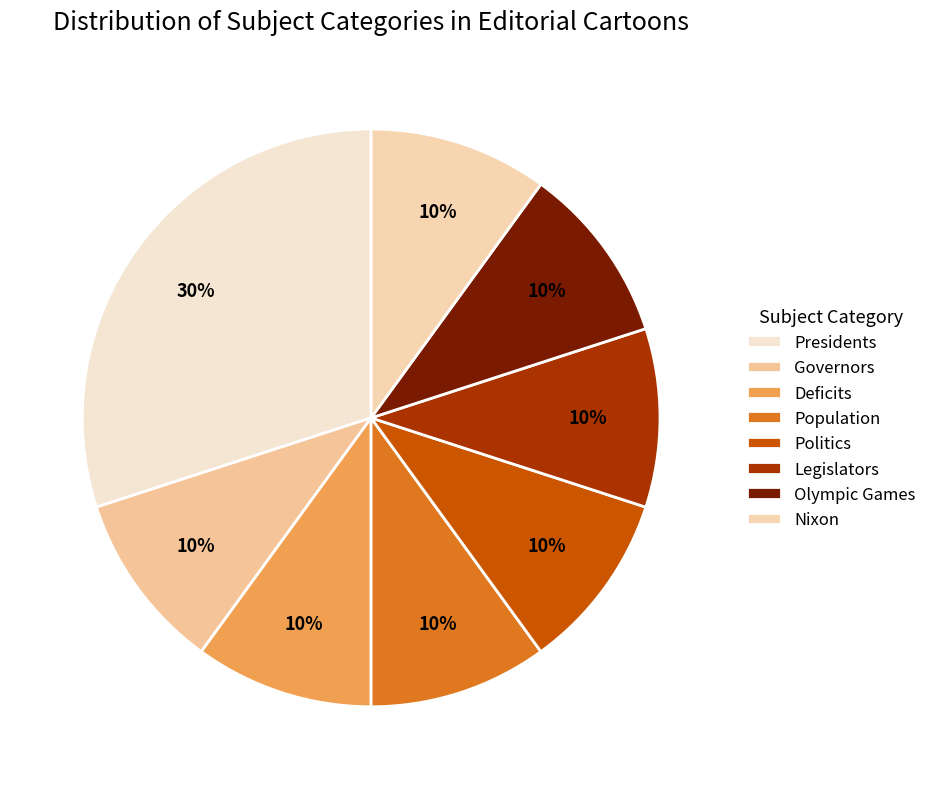

To the nearest percent, what is the average slice percentage?

12%